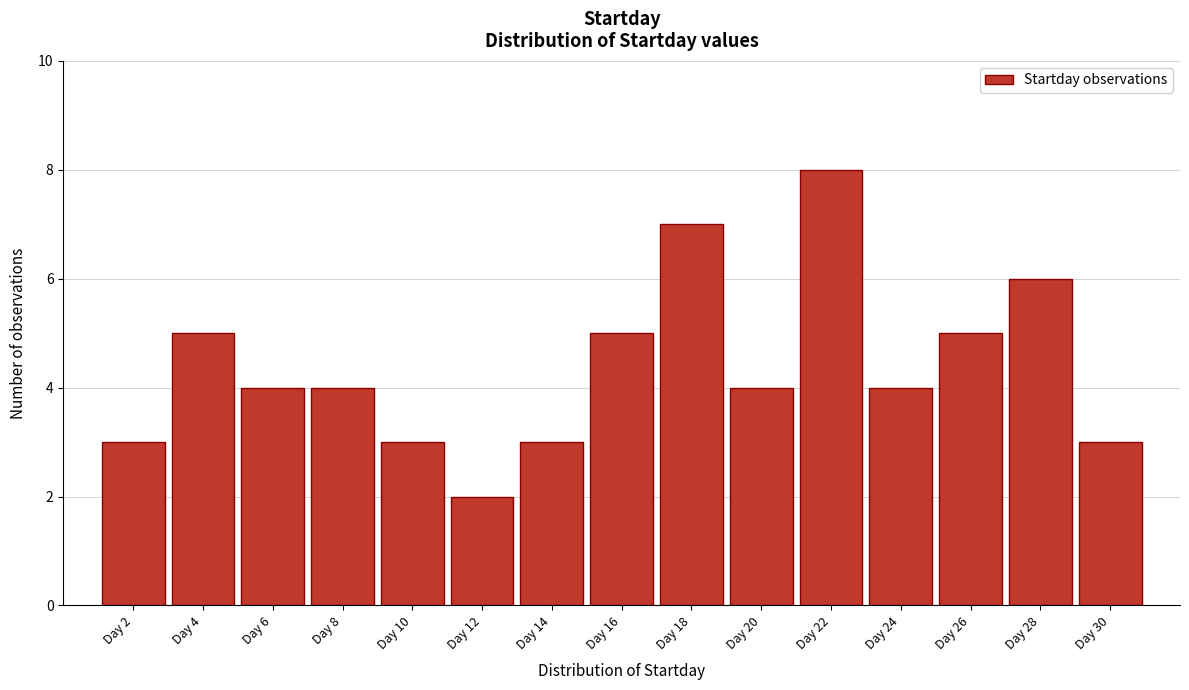

Reading left to right, transcribe this chart: for each bar, give the range it covers on the x-axis and its height. The values are not printed on the chart, so give them approximately, as read against the axis.

1 to 3: 3
3 to 5: 5
5 to 7: 4
7 to 9: 4
9 to 11: 3
11 to 13: 2
13 to 15: 3
15 to 17: 5
17 to 19: 7
19 to 21: 4
21 to 23: 8
23 to 25: 4
25 to 27: 5
27 to 29: 6
29 to 31: 3